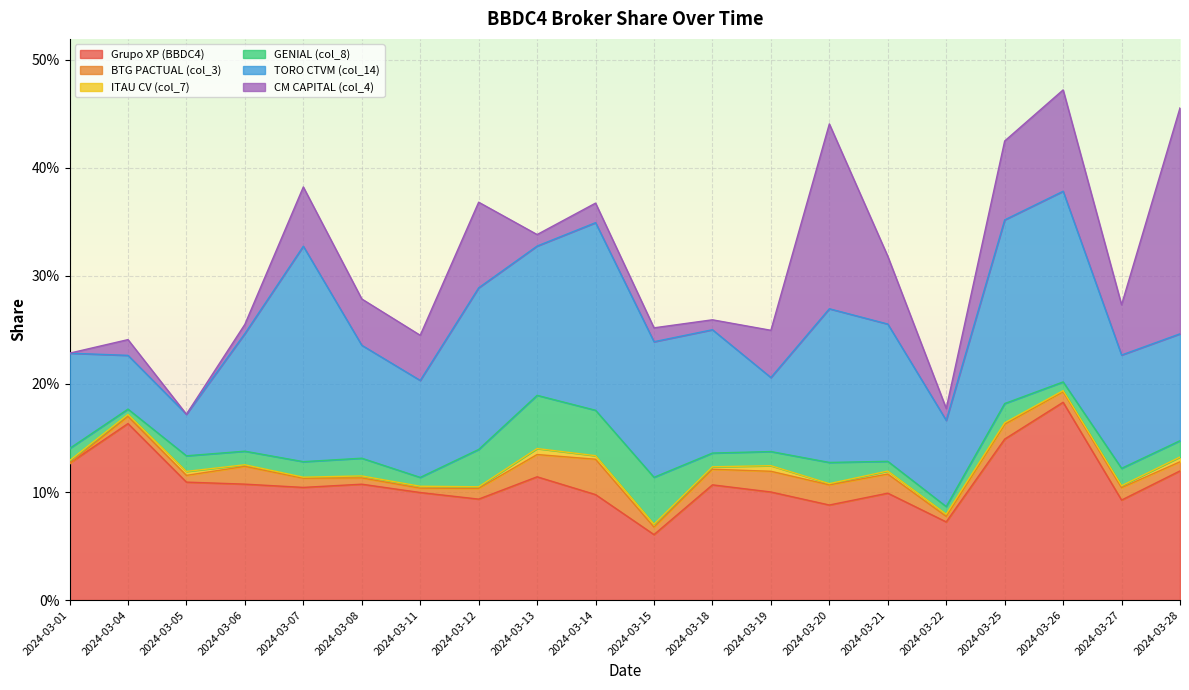

Count the ITAU CV (col_7) values in the range 0 to 1.

20